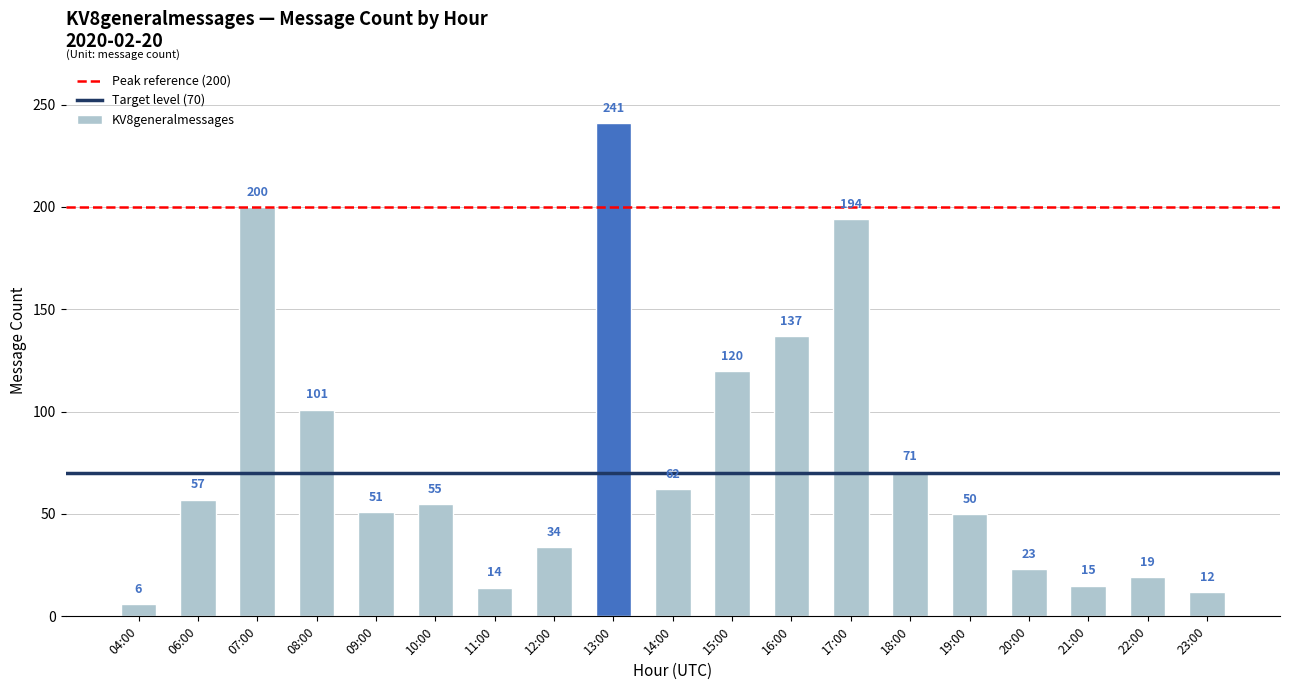

Between 19:00 and 18:00, which is larger?

18:00